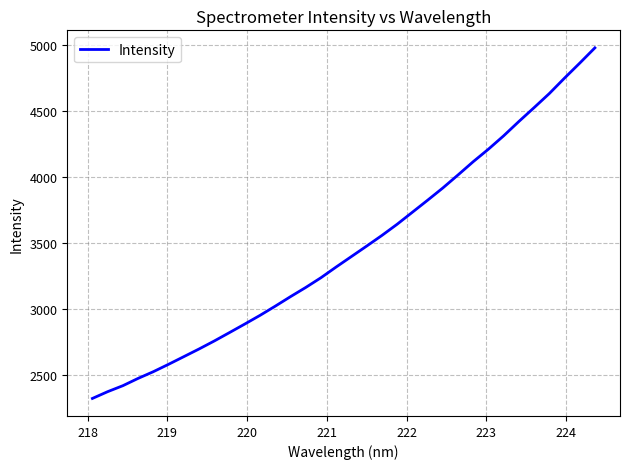

What is the smallest value displayed?

2320.8